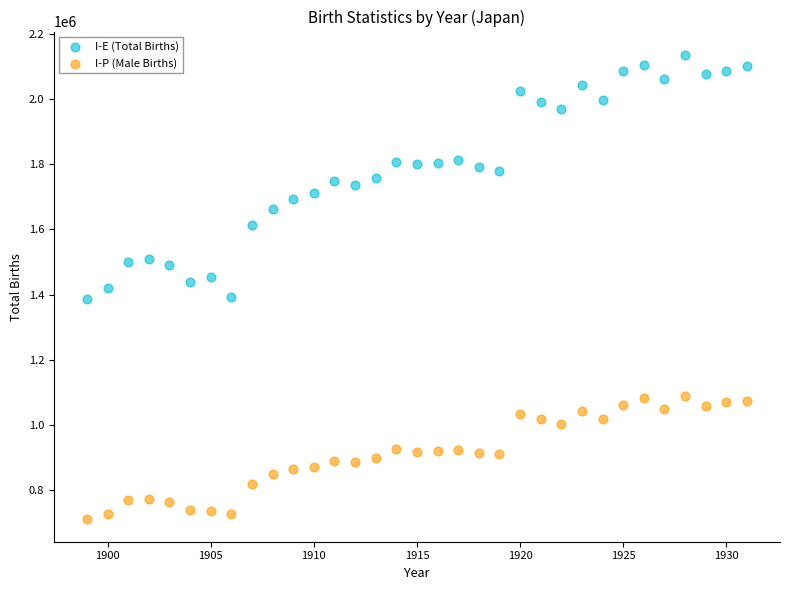

Across all data points, what is the range of Y values (max minus min)?

1422410